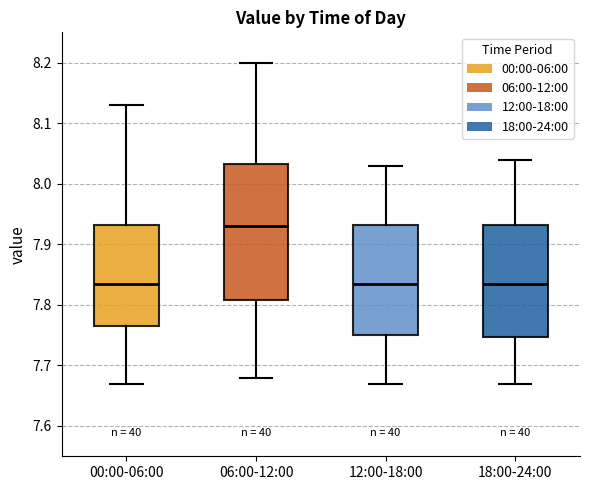

Comparing the boxes themselves (not the whiskers), which one is the tallest?

06:00-12:00